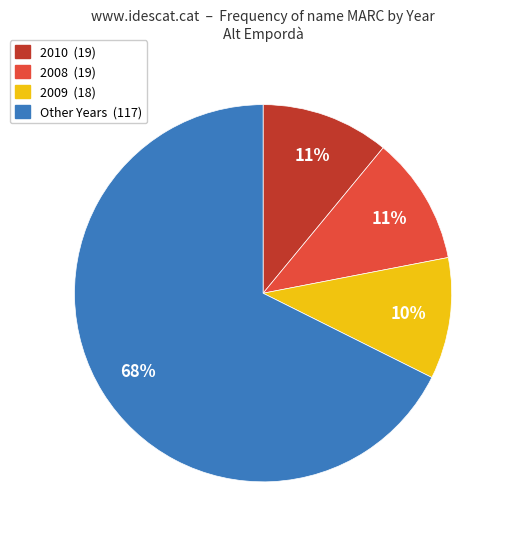

To the nearest percent, what is the average slice percentage?

25%